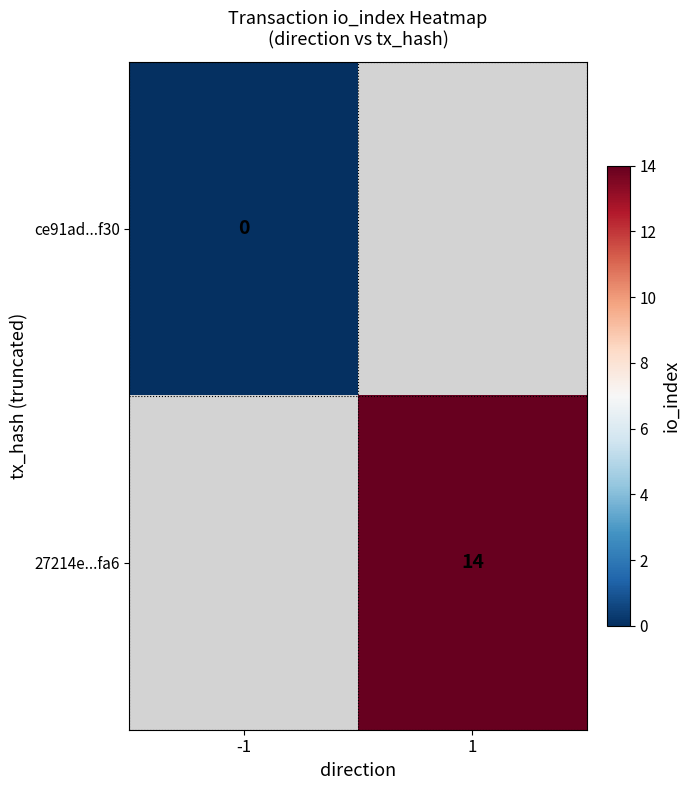

True or false: 27214e...fa6 has a value of 14 at 1.

True